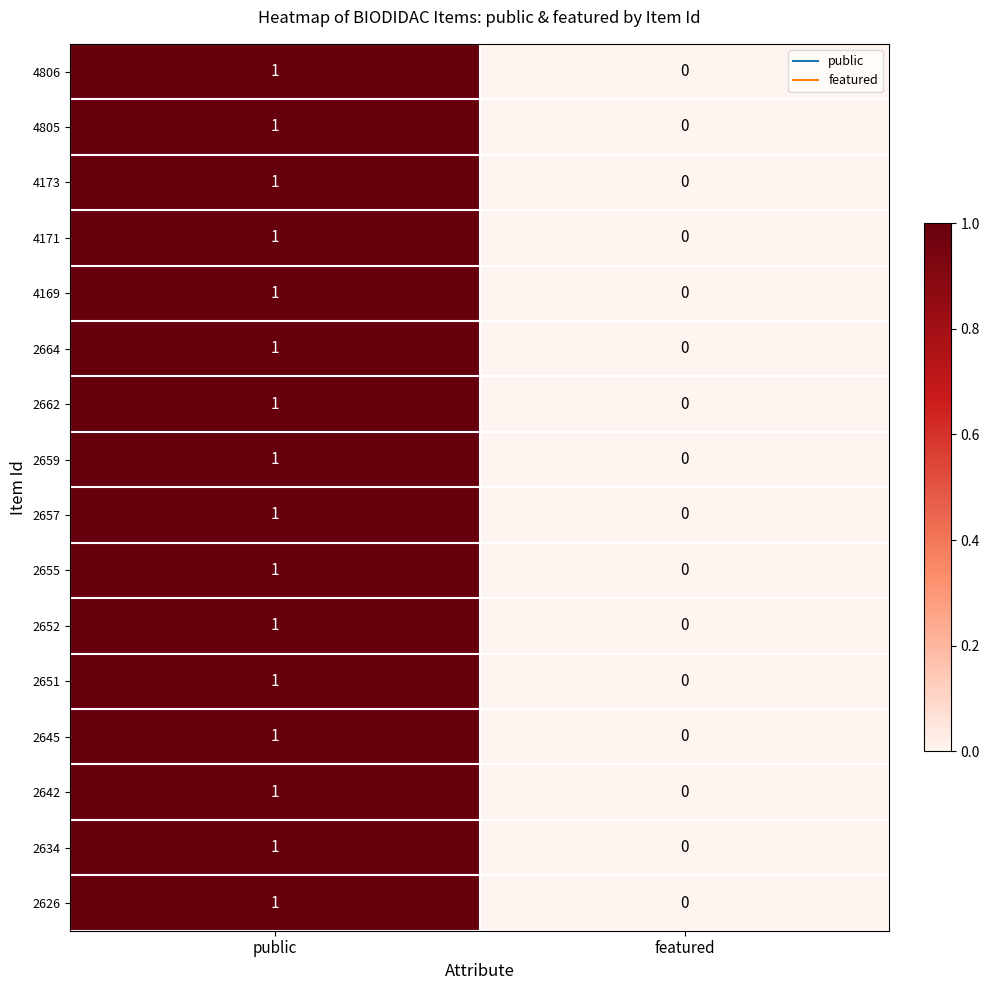

Count the number of categories in the chart.

2